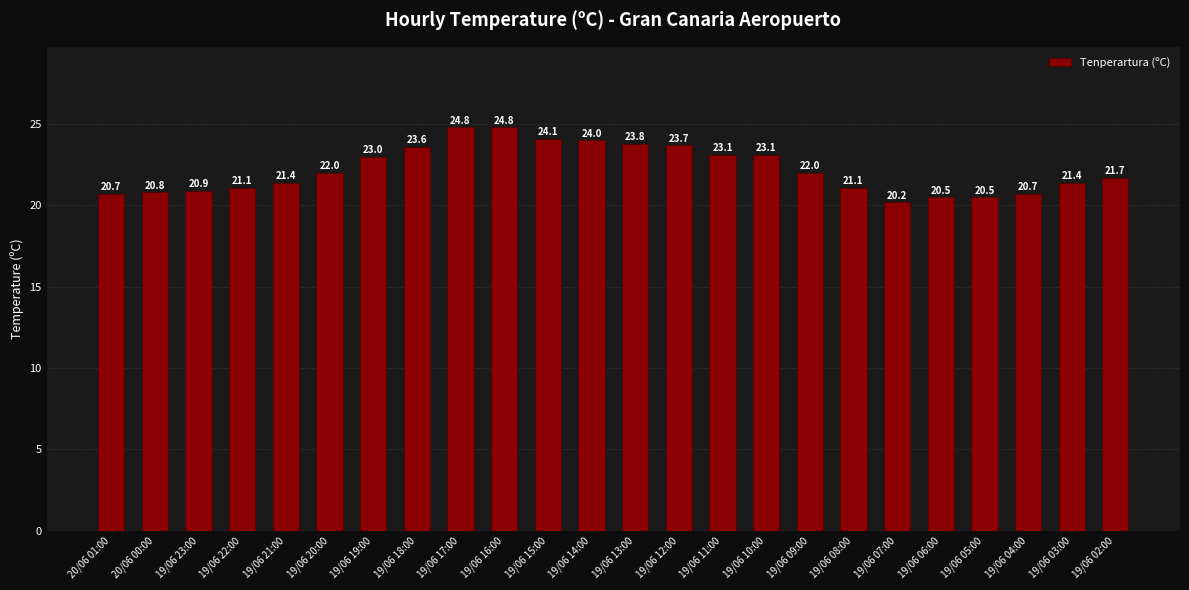

Reading left to right, what are all the values shown in this chart?

20/06 01:00=20.7	20/06 00:00=20.8	19/06 23:00=20.9	19/06 22:00=21.1	19/06 21:00=21.4	19/06 20:00=22.0	19/06 19:00=23.0	19/06 18:00=23.6	19/06 17:00=24.8	19/06 16:00=24.8	19/06 15:00=24.1	19/06 14:00=24.0	19/06 13:00=23.8	19/06 12:00=23.7	19/06 11:00=23.1	19/06 10:00=23.1	19/06 09:00=22.0	19/06 08:00=21.1	19/06 07:00=20.2	19/06 06:00=20.5	19/06 05:00=20.5	19/06 04:00=20.7	19/06 03:00=21.4	19/06 02:00=21.7